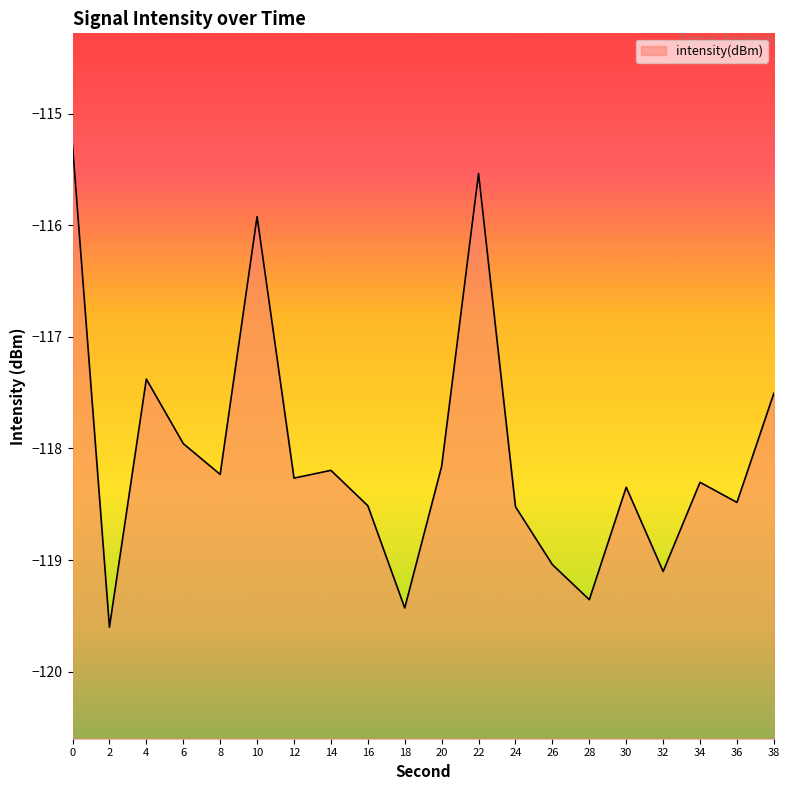

Where is the data nearest to the value -117?

4